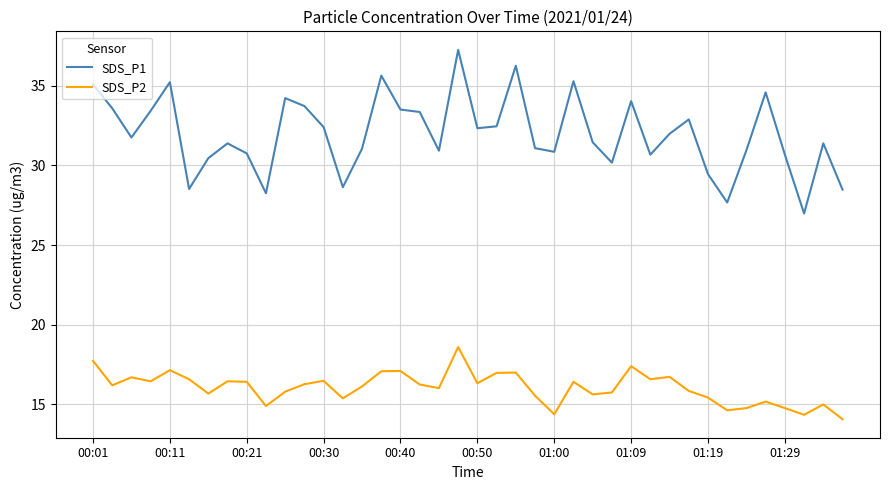

What are all the series names shown in the legend?

SDS_P1, SDS_P2